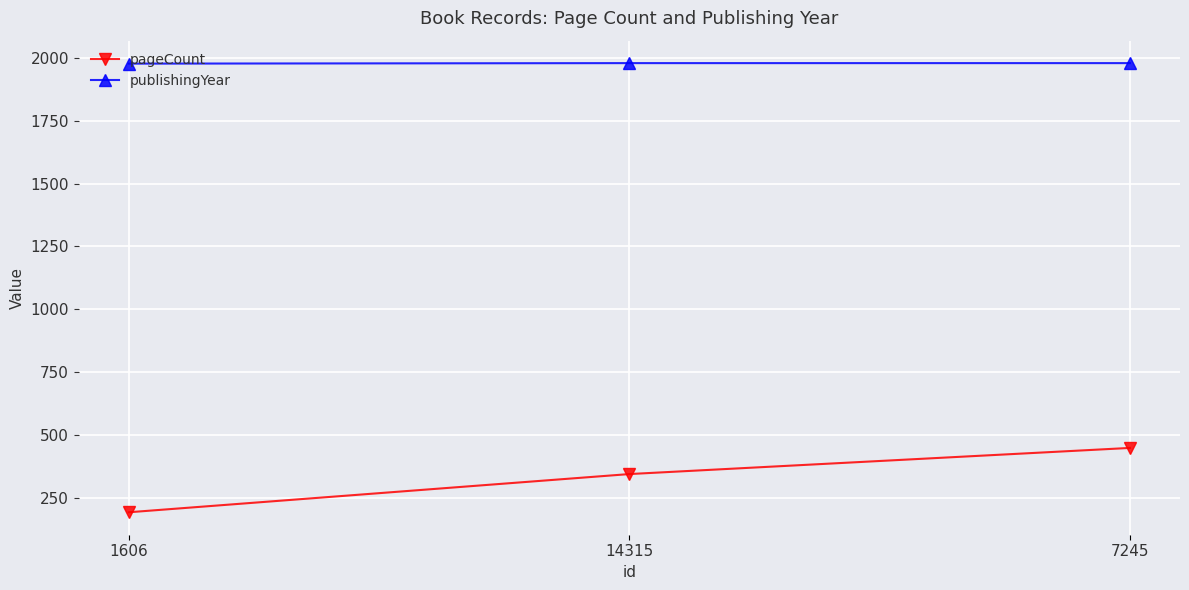

Does the chart display data point markers on the line(s)?

Yes